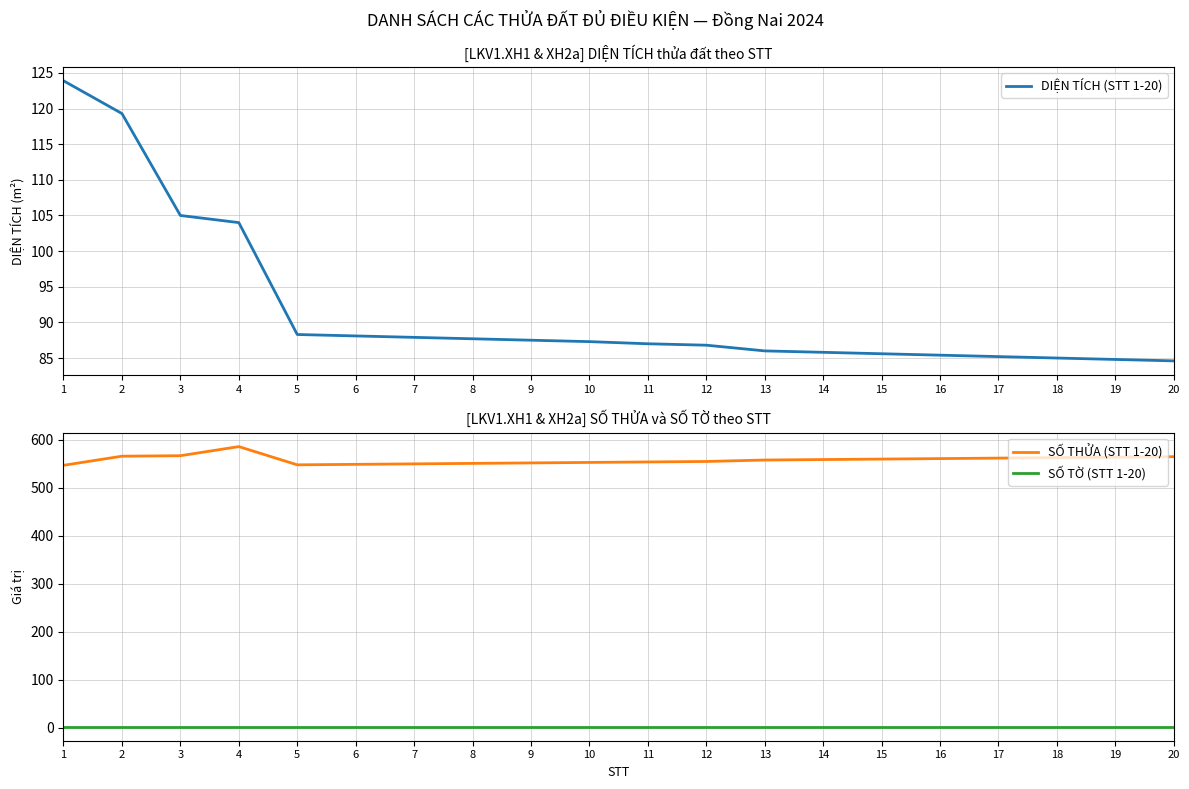

Count the number of categories in the chart.

20